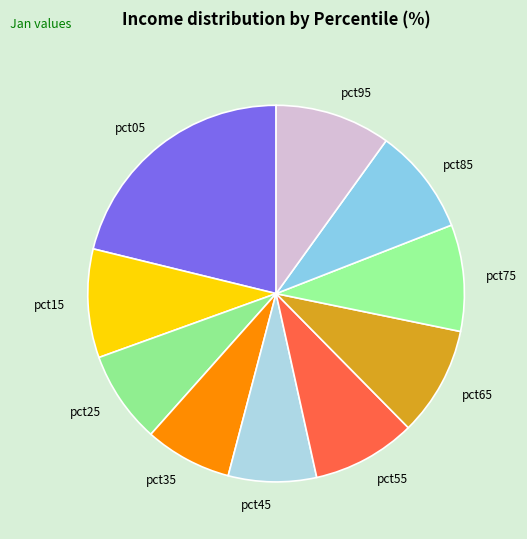

Is it true that pct65 is 9% of the pie?

True